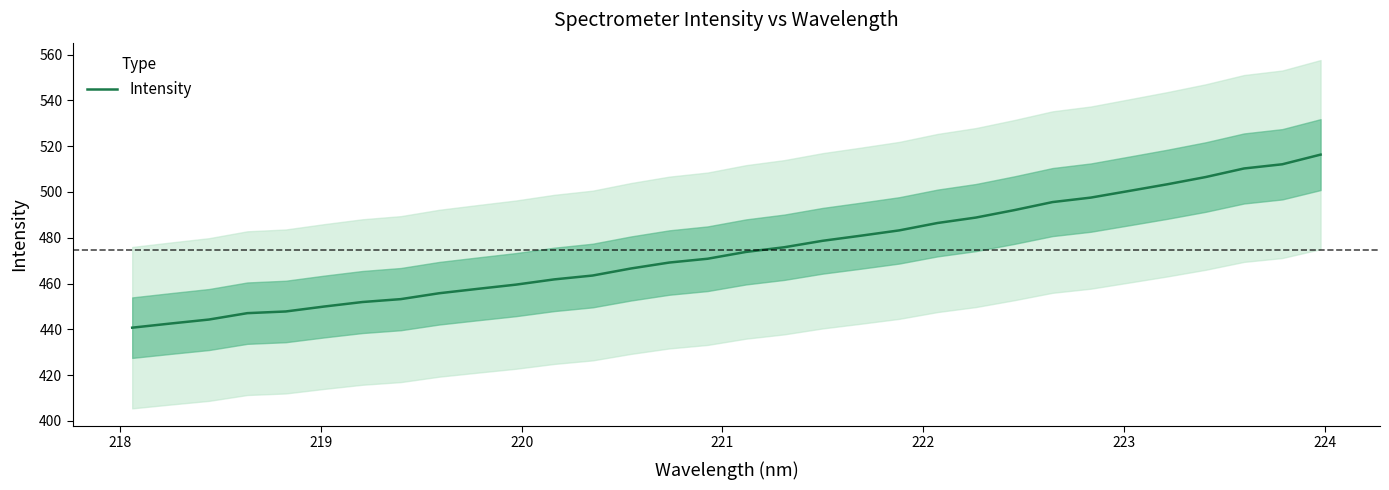

What is the minimum value for Intensity?

440.7